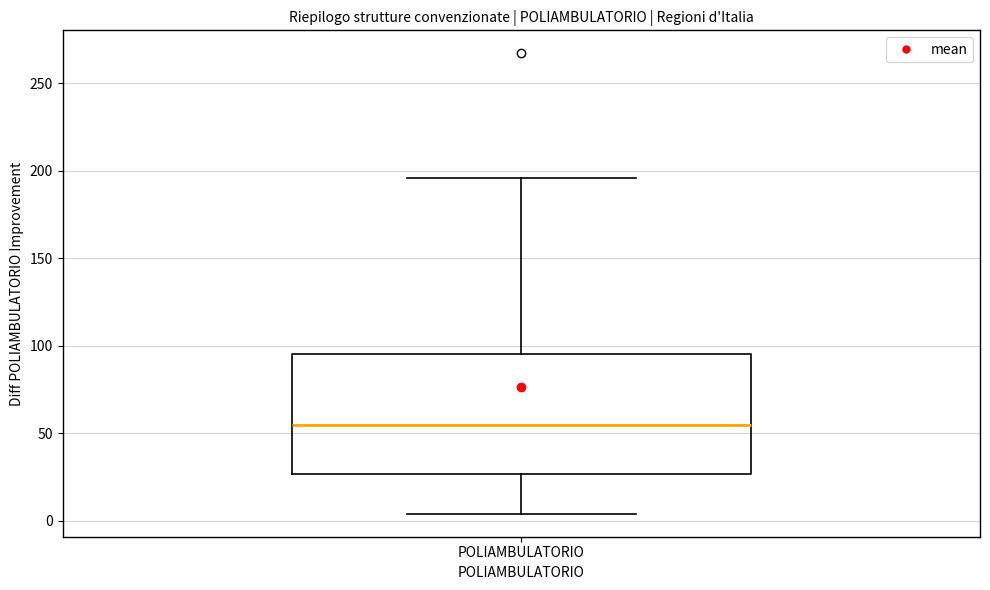

Transcribe this box plot: give where the median line is, the range the box spans, and where the two whiskers end, as read against the y-axis. The values are not printed on the chart, so give them approximately, as read against the axis.

median 55, box 25 to 95, whiskers 5 to 195